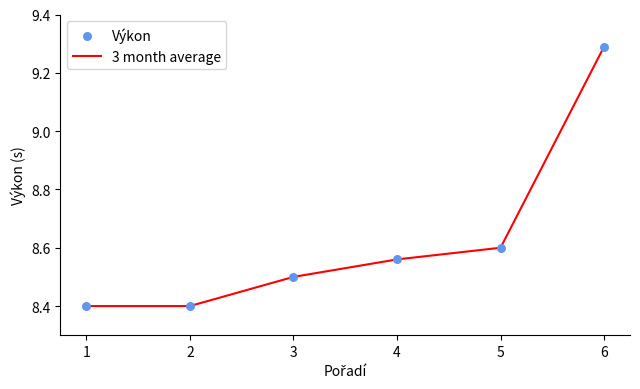

What is the ratio of the value at 4 to the value at 1?

1.0